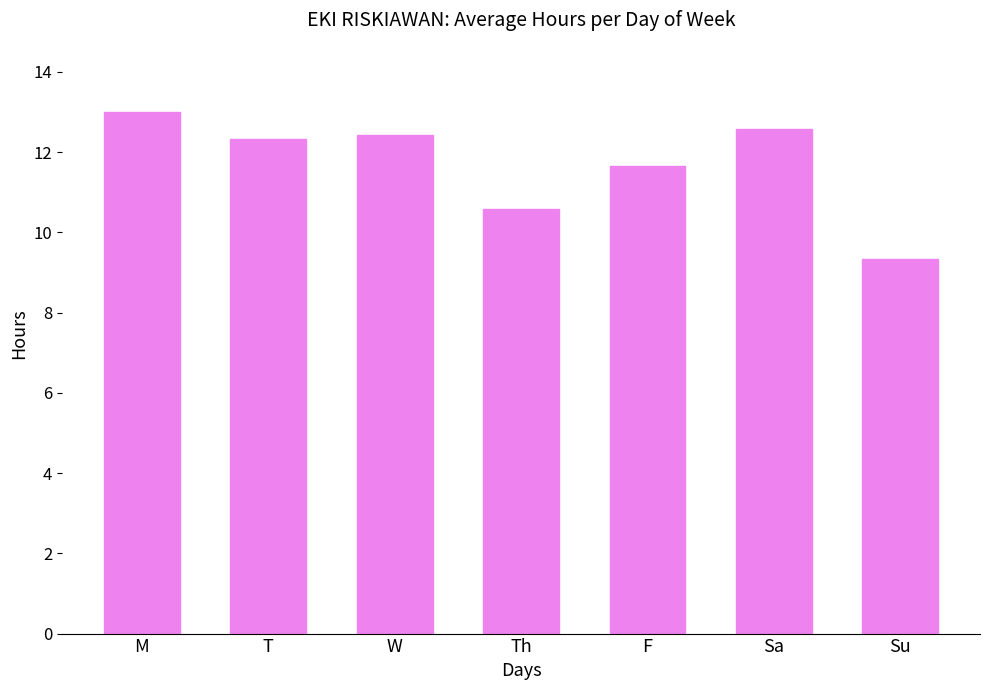

Are the bars horizontal?

No